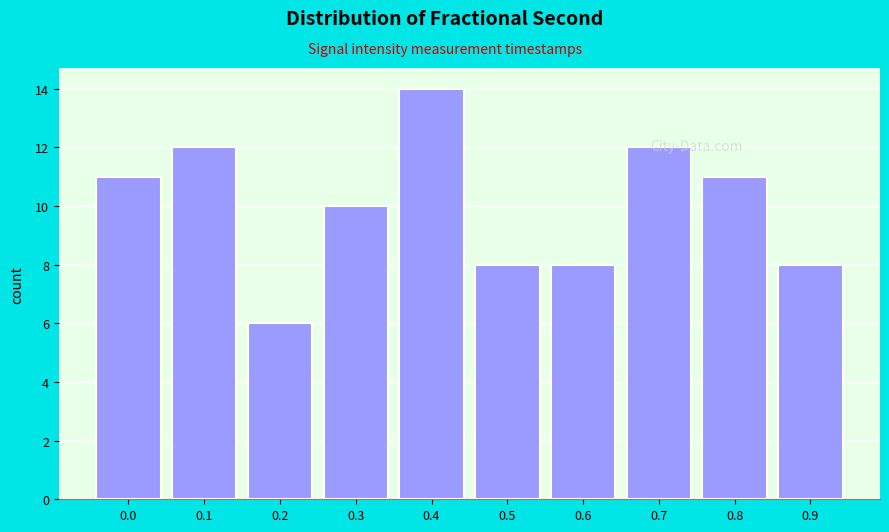

What is the difference between the values at 0.3 and 0.2?

4